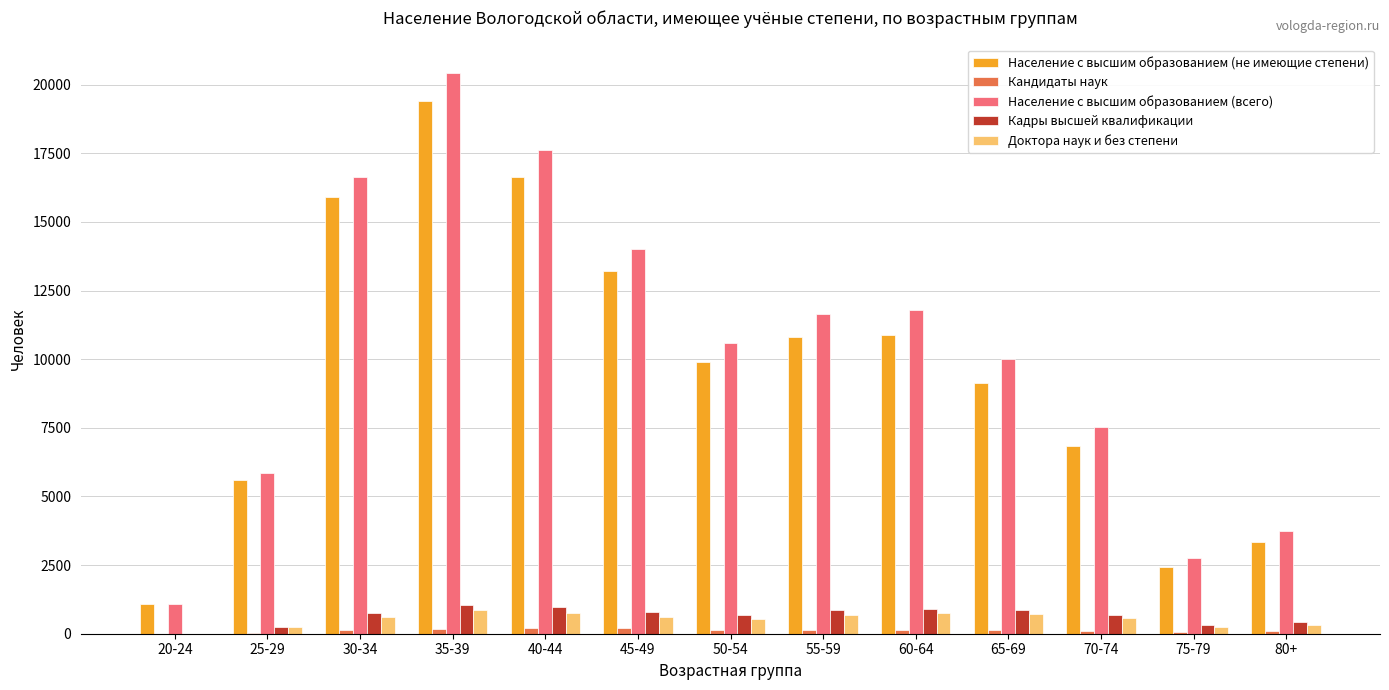

Between 40-44 and 75-79, which series saw the biggest shift?

Население с высшим образованием (всего)